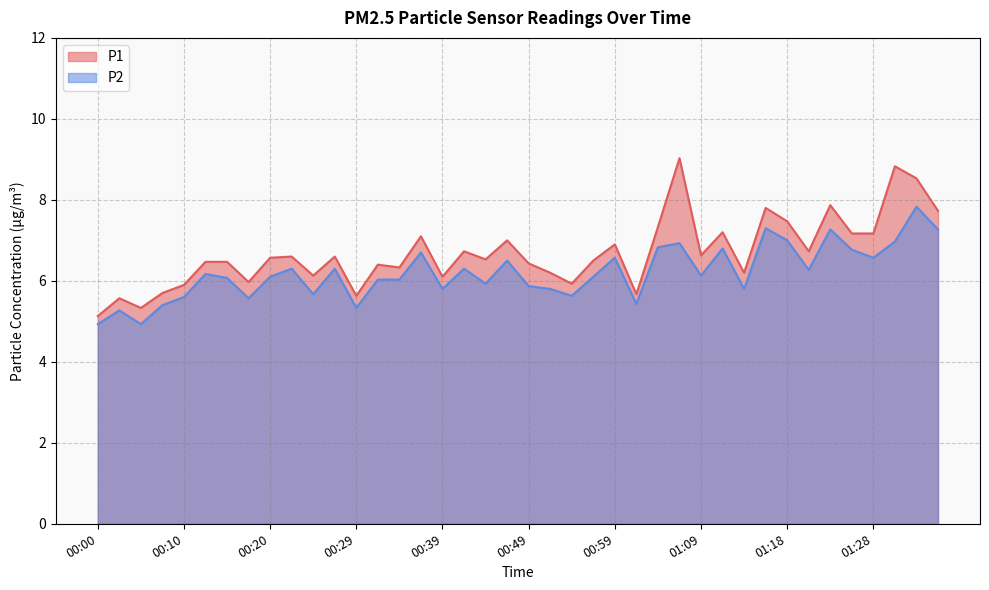

True or false: P1 has a value of 11.1 at 01:18.

False